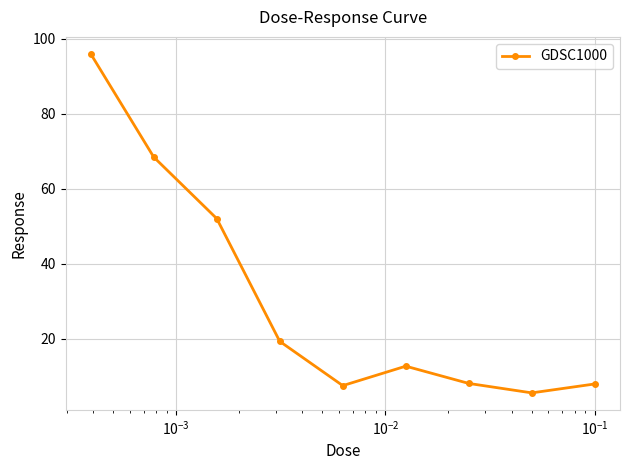

What is the value of the 8th point from the left?

5.6